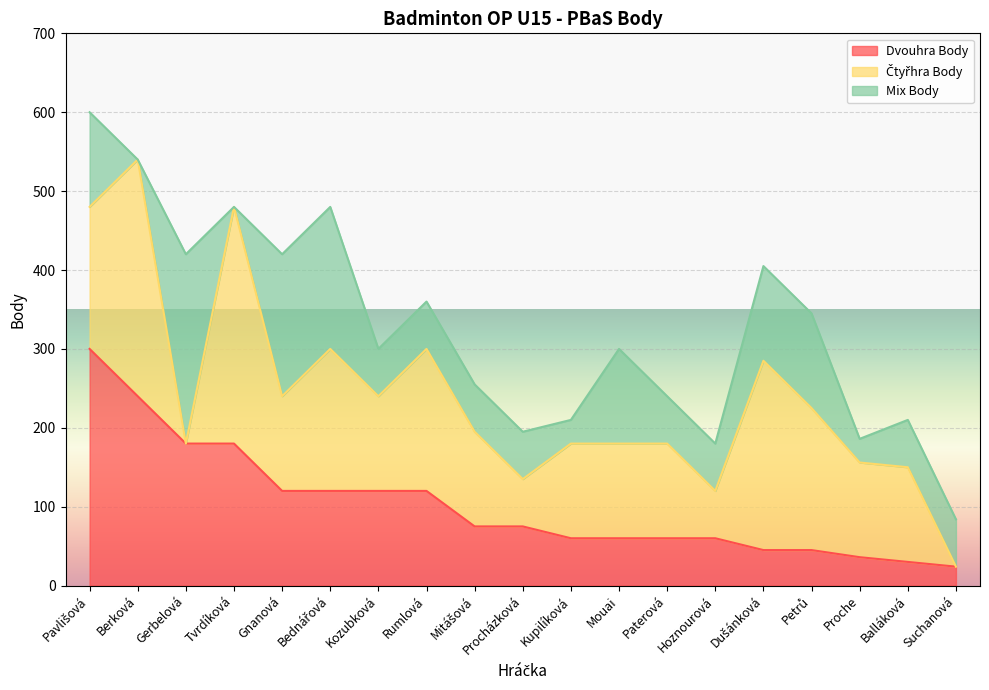

Reading right to left, list all the values displayed in this chart.

Dvouhra Body: 24	30	36	45	45	60	60	60	60	75	75	120	120	120	120	180	180	240	300
Čtyřhra Body: 0	120	120	180	240	60	120	120	120	60	120	180	120	180	120	300	0	300	180
Mix Body: 60	60	30	120	120	60	60	120	30	60	60	60	60	180	180	0	240	0	120